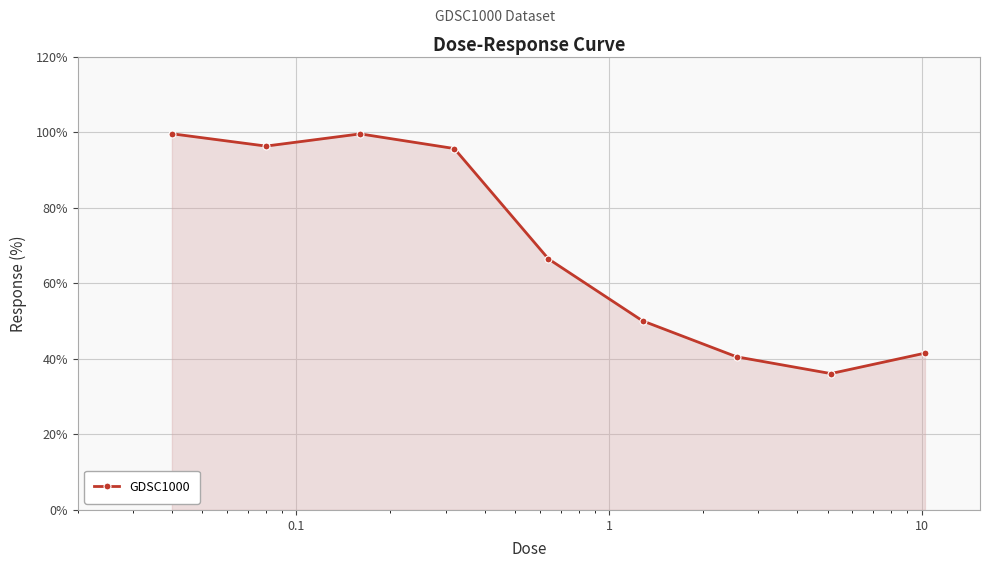

True or false: the data has more than 1 interior local peaks.

False